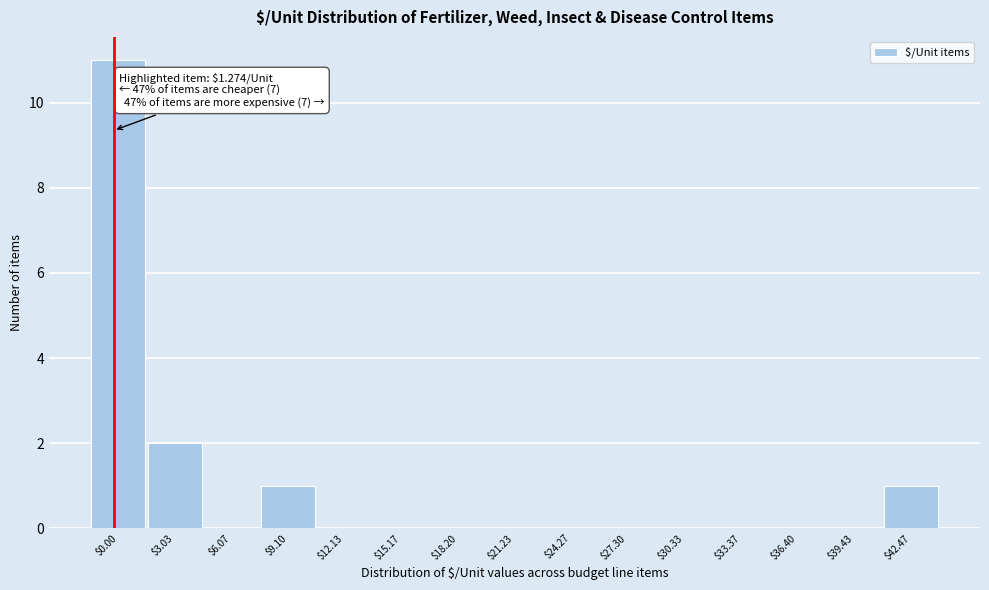

The chart shows a value of 6 at $15.17. True or false?

False